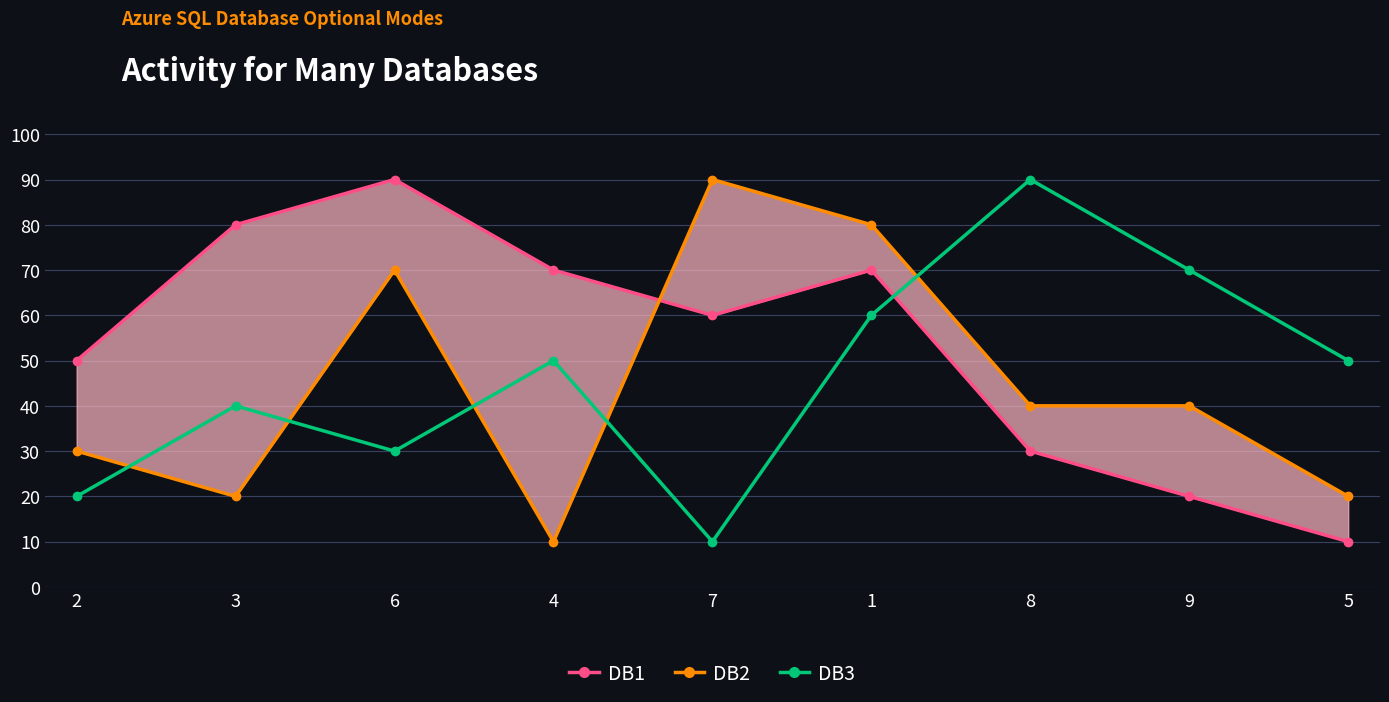

Count the number of categories in the chart.

9